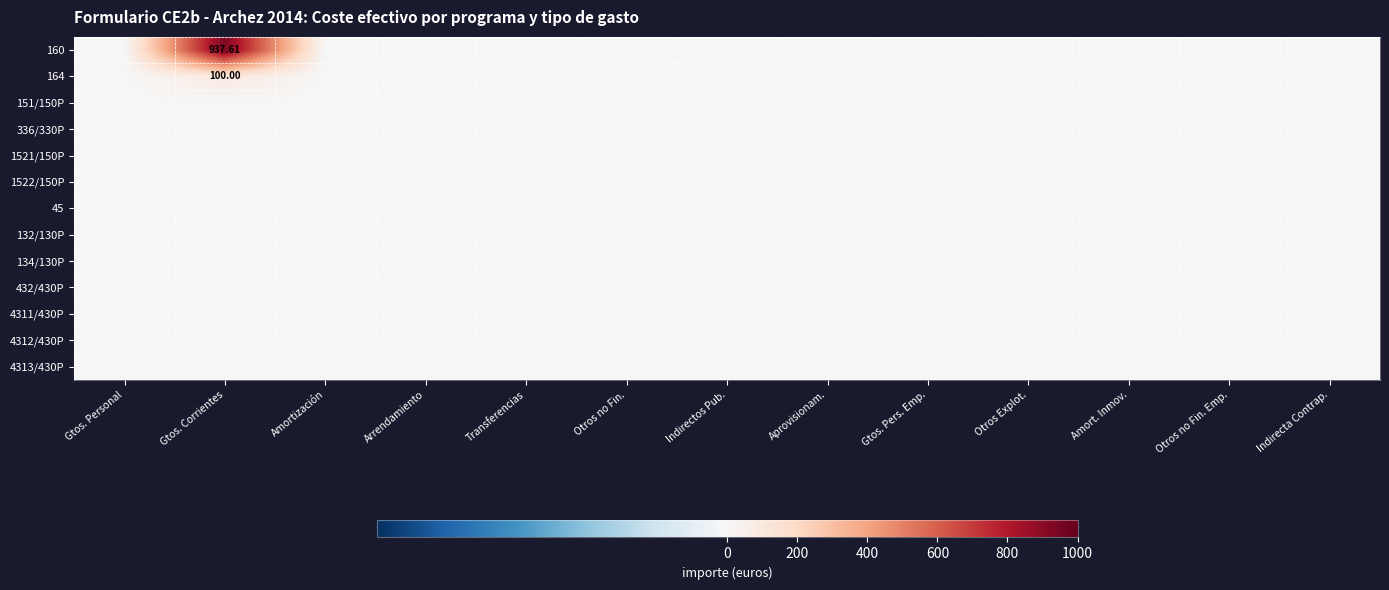

Rank the series at Amortización from highest to lowest value.

160, 164, 151/150P, 336/330P, 1521/150P, 1522/150P, 45, 132/130P, 134/130P, 432/430P, 4311/430P, 4312/430P, 4313/430P